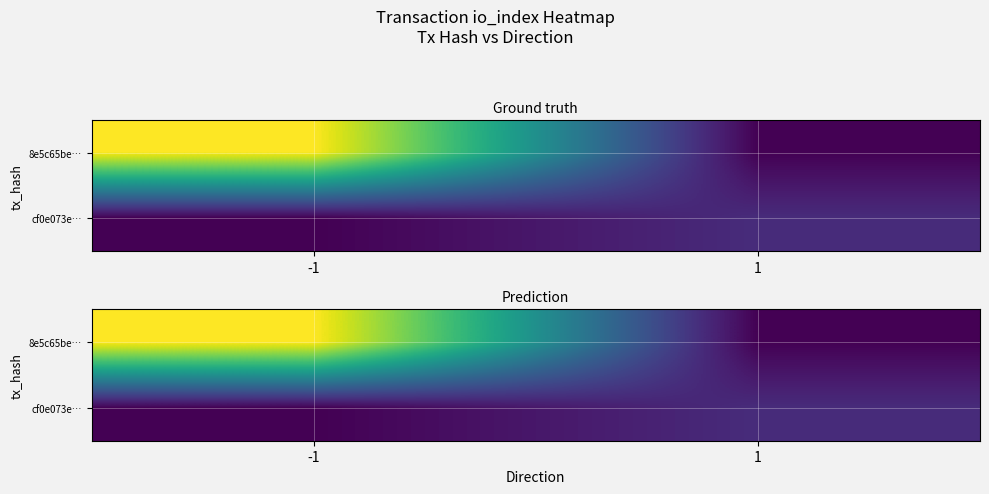

List the labels in order of 8e5c65be… value, largest first.

-1, 1